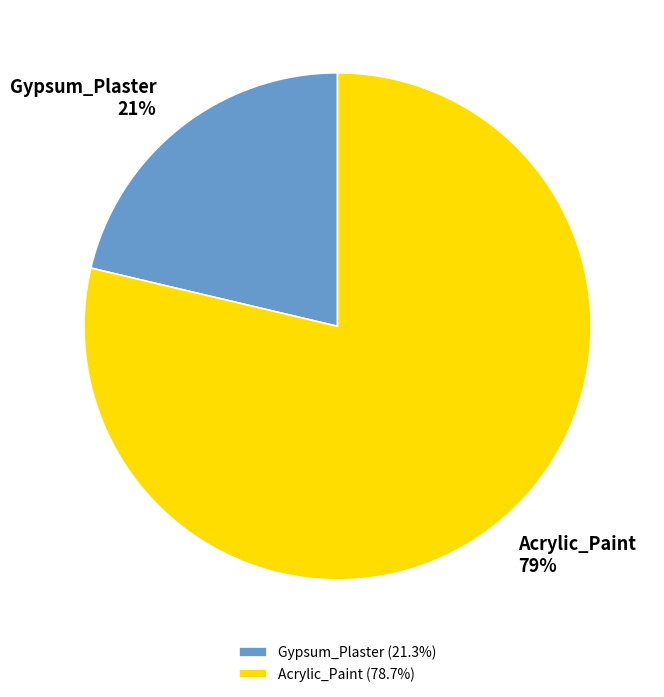

Do Acrylic_Paint and Gypsum_Plaster together represent more than half of the pie?

Yes